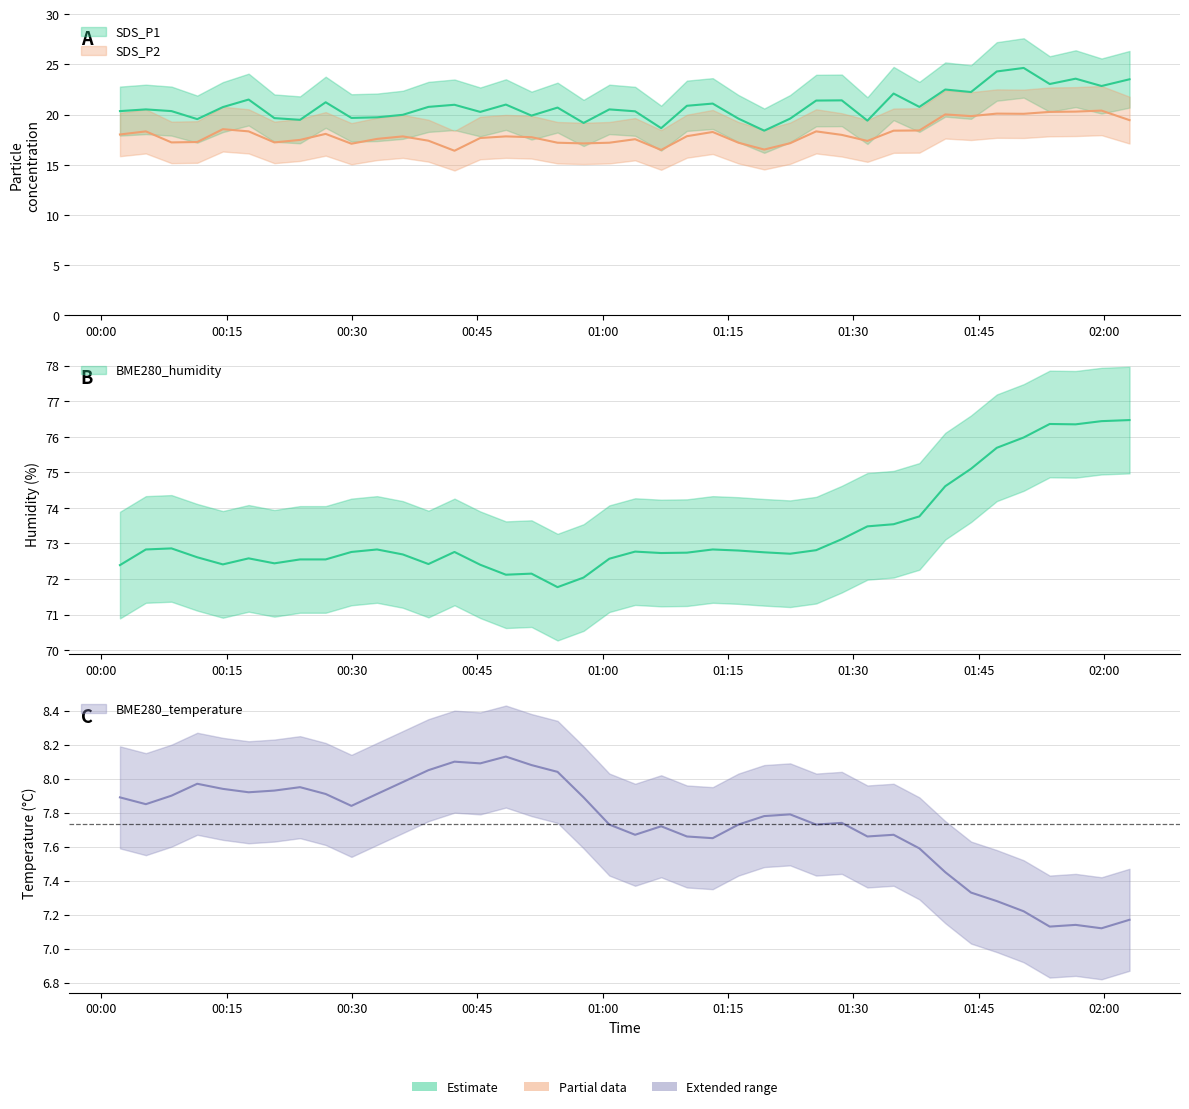

Which series has the largest range (max minus min)?

SDS_P1